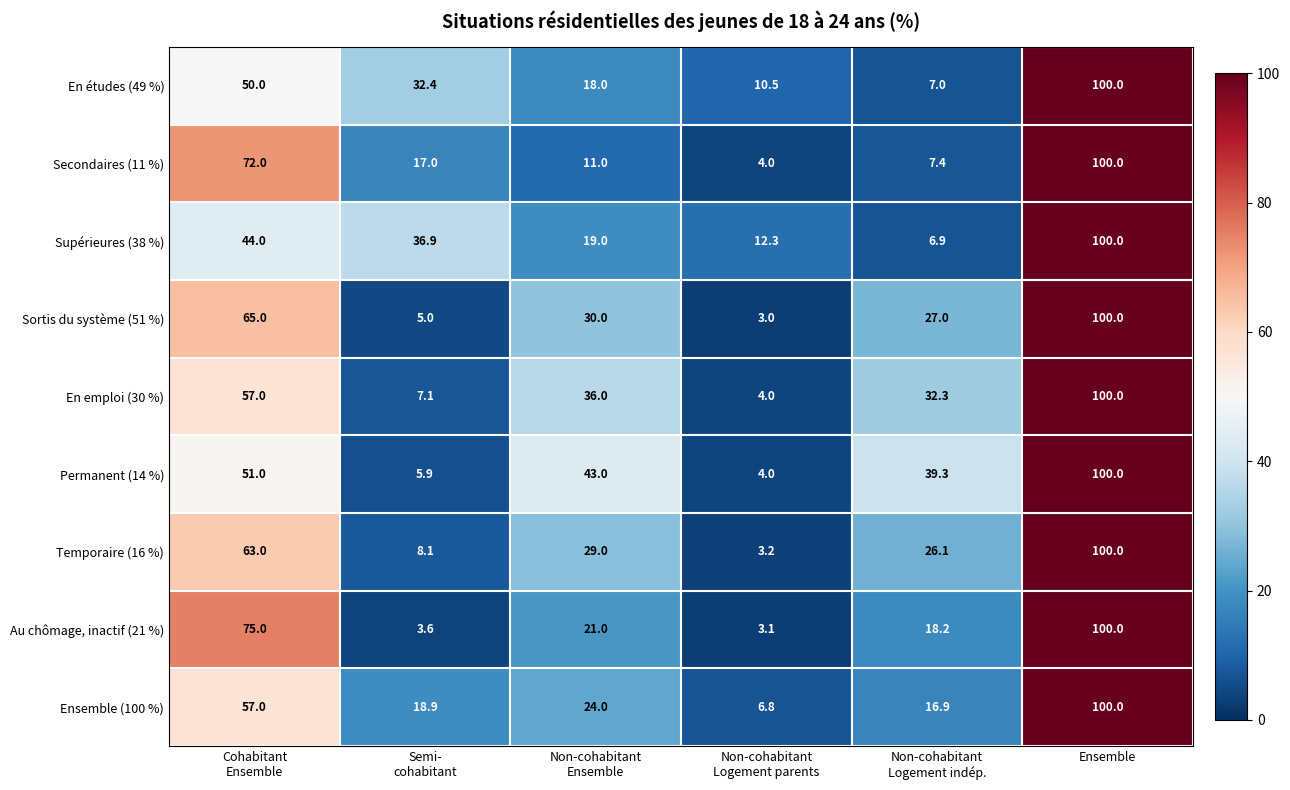

At which category is the sum across all series the highest?

Ensemble